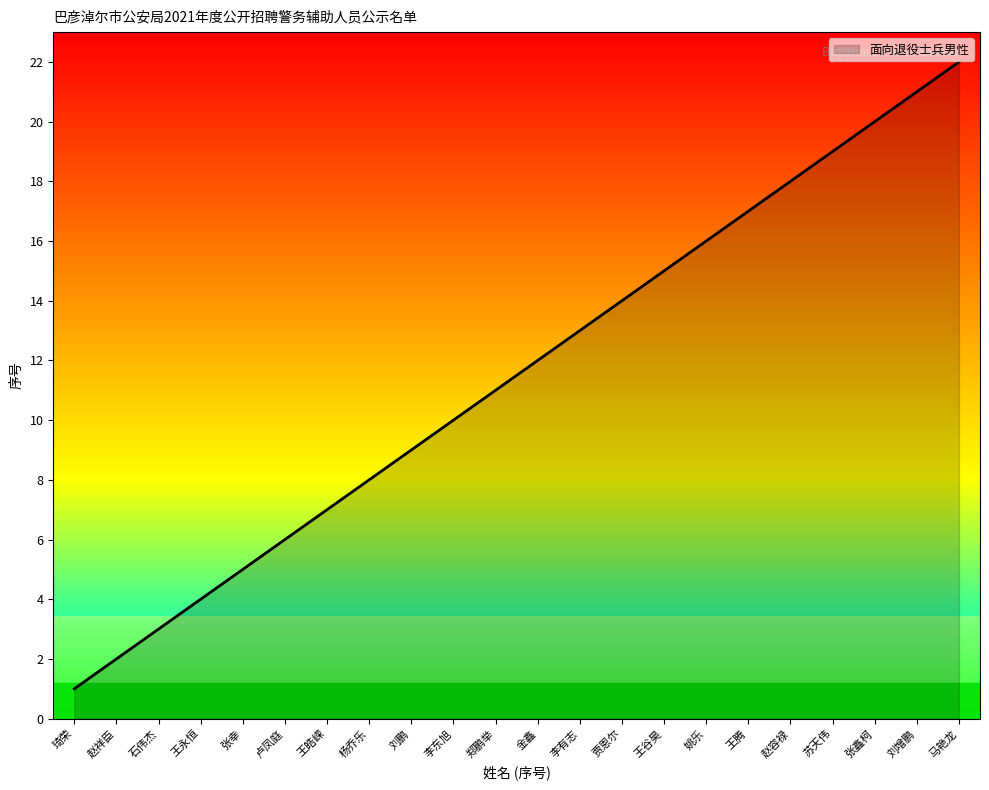

What position from the left is 卢凤庭?

6